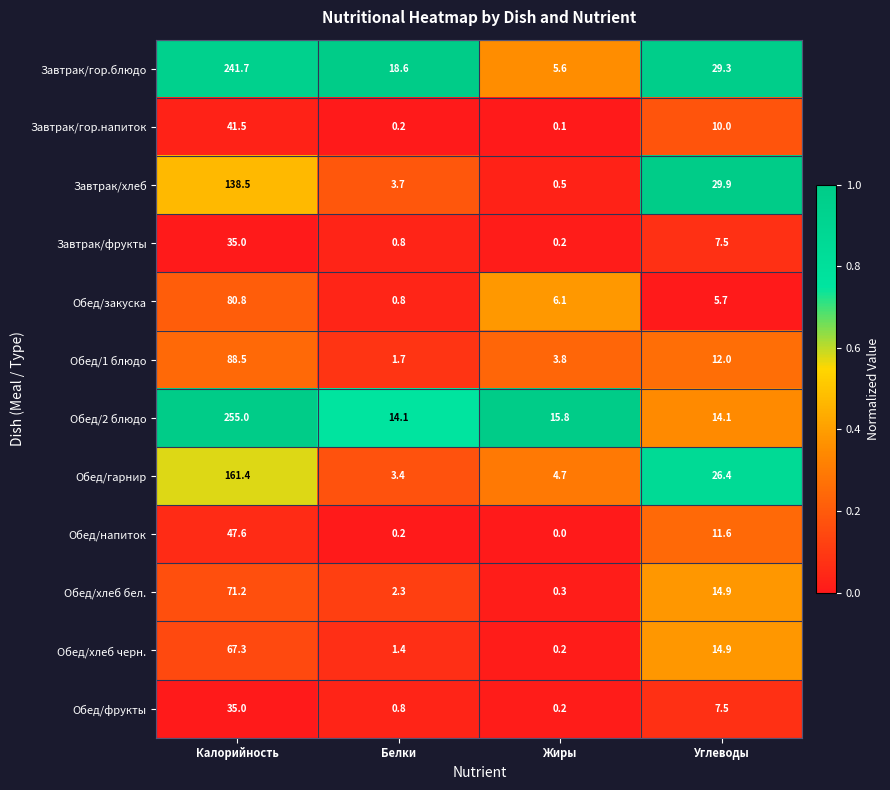

Is the value of Завтрак/гор.напиток at Жиры greater than the value of Завтрак/гор.блюдо at Жиры?

No